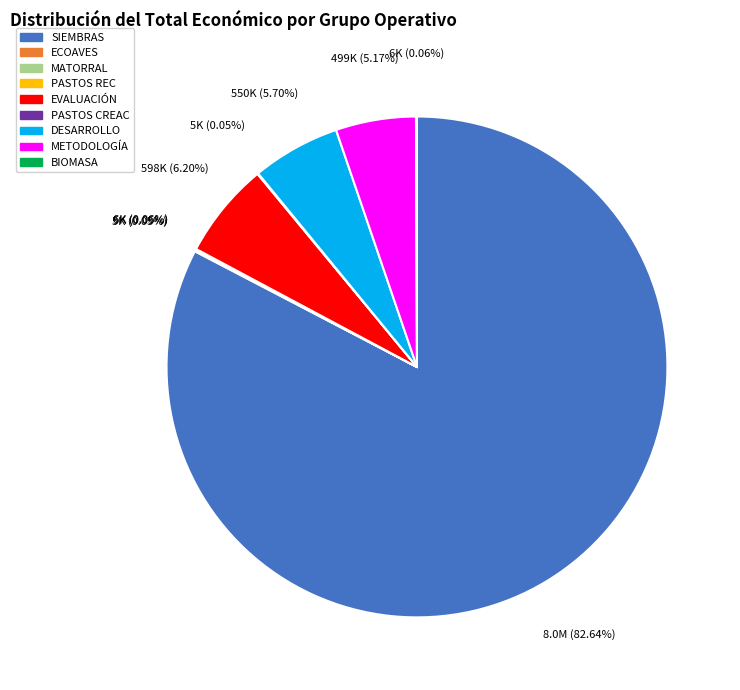

Is there any slice that represents more than half of the pie?

Yes